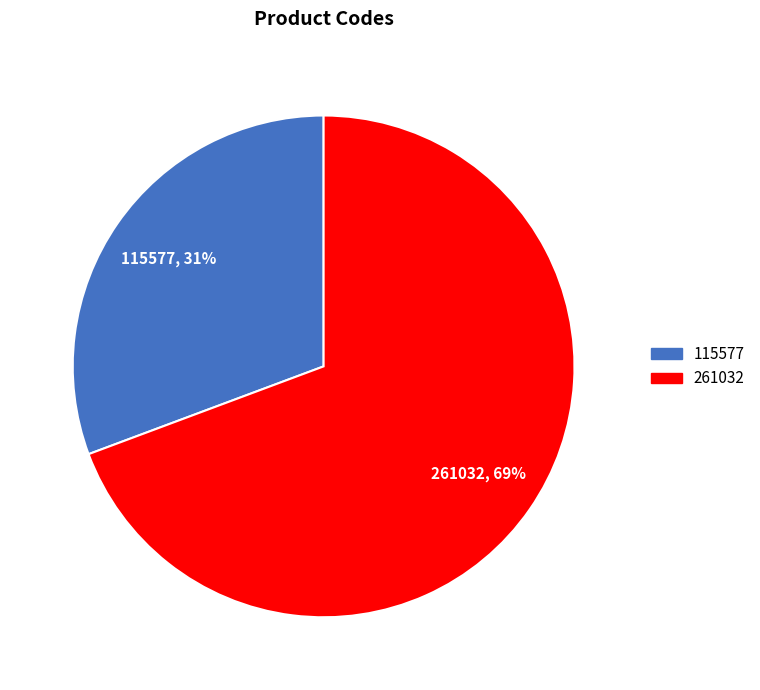

What is the majority slice?

261032